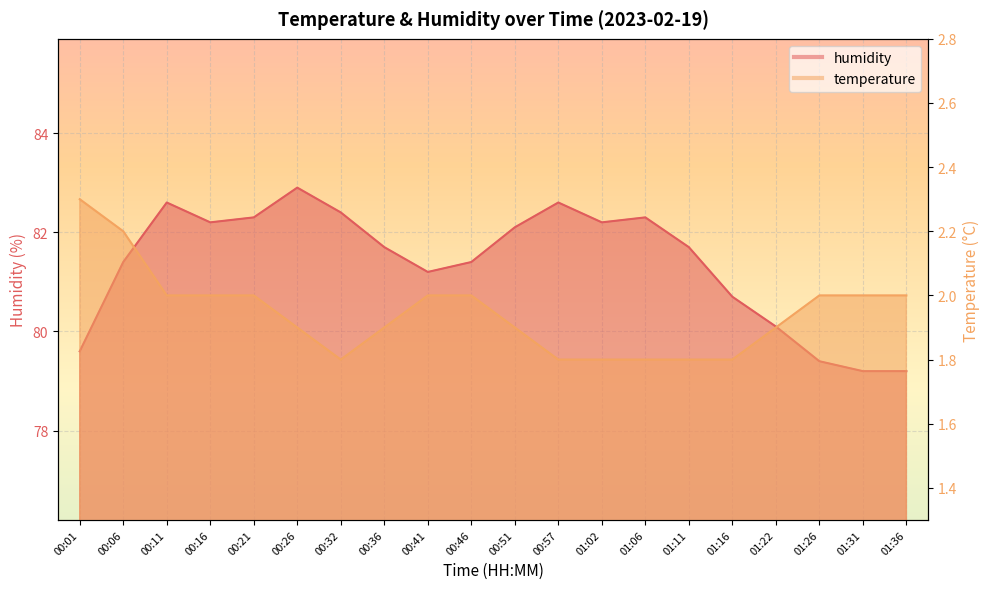

Reading left to right, transcribe all the data shown in this chart.

humidity: 79.6	81.4	82.6	82.2	82.3	82.9	82.4	81.7	81.2	81.4	82.1	82.6	82.2	82.3	81.7	80.7	80.1	79.4	79.2	79.2
temperature: 2.3	2.2	2.0	2.0	2.0	1.9	1.8	1.9	2.0	2.0	1.9	1.8	1.8	1.8	1.8	1.8	1.9	2.0	2.0	2.0